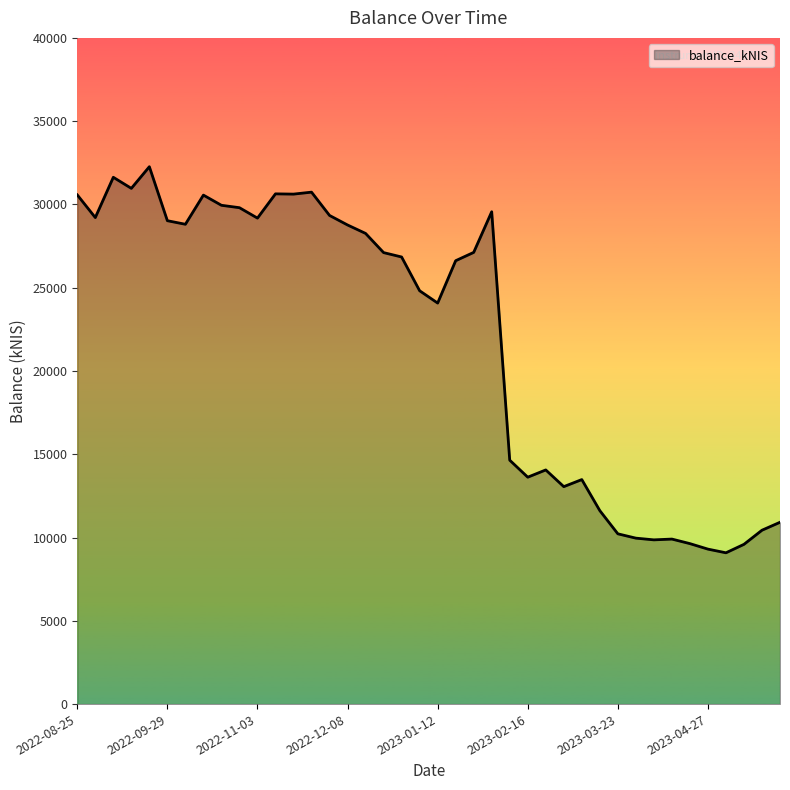

True or false: the data has more than 2 interior local peaks.

True